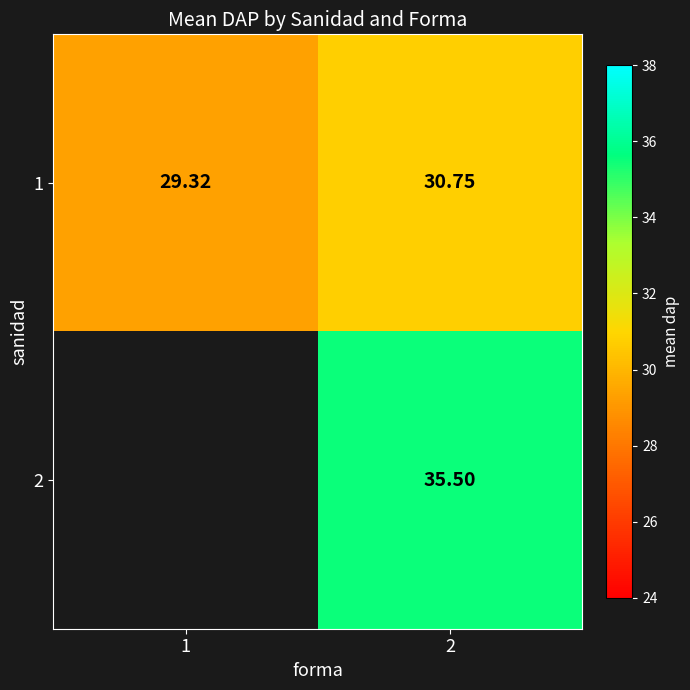

At which label is 1 closest to 30?

1